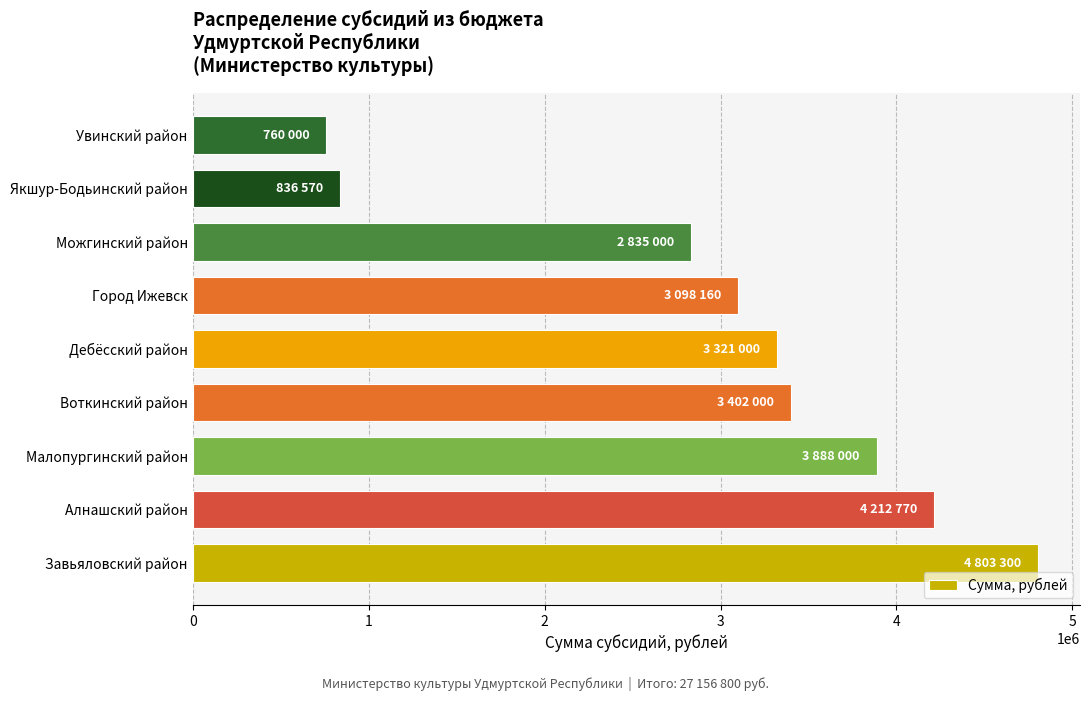

What is the ratio of the value at Воткинский район to the value at Завьяловский район?

0.7